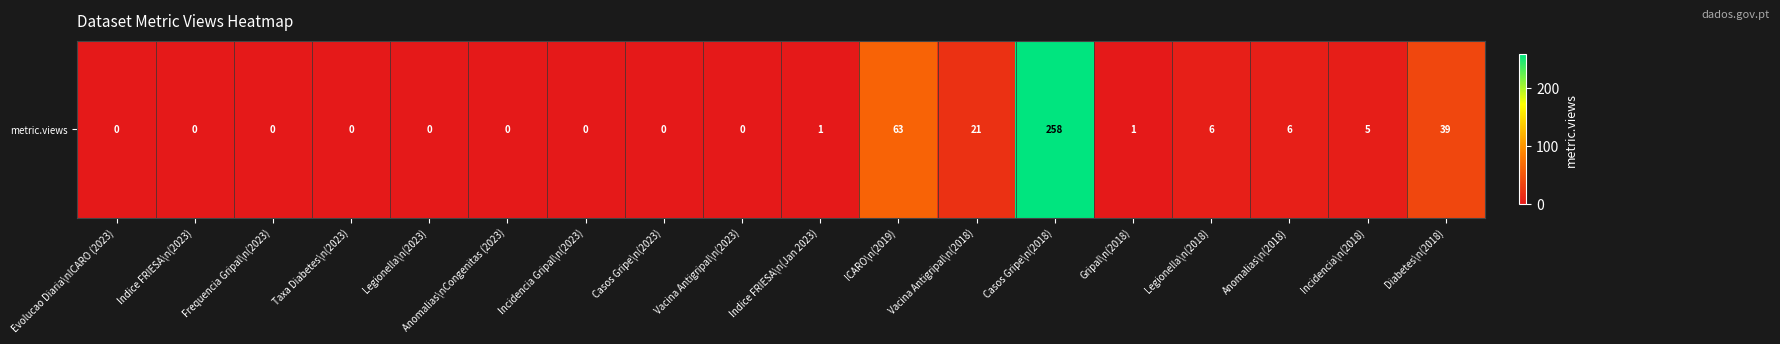

What is the maximum value shown in the chart?

258